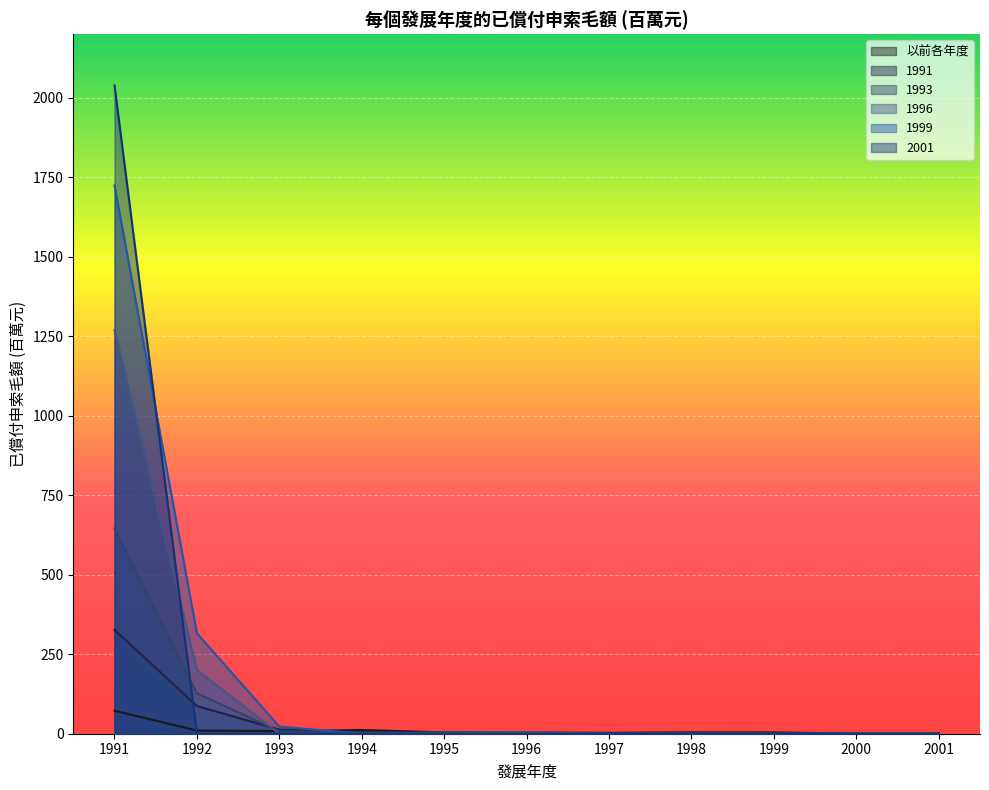

How many positive values does the 1999 series have?

3